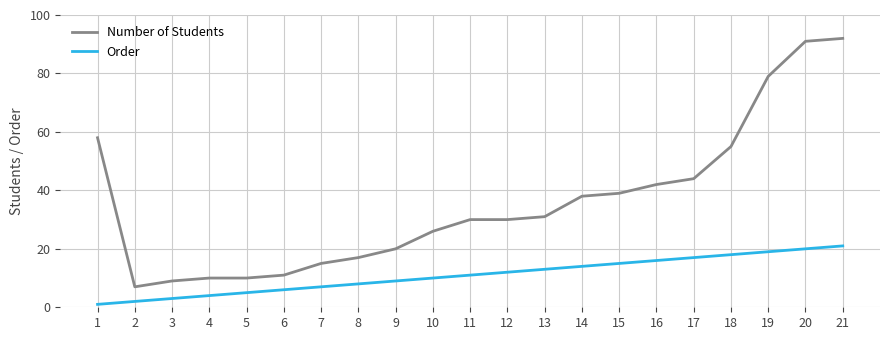

Is the value of Order at 8 greater than the value of Number of Students at 10?

No